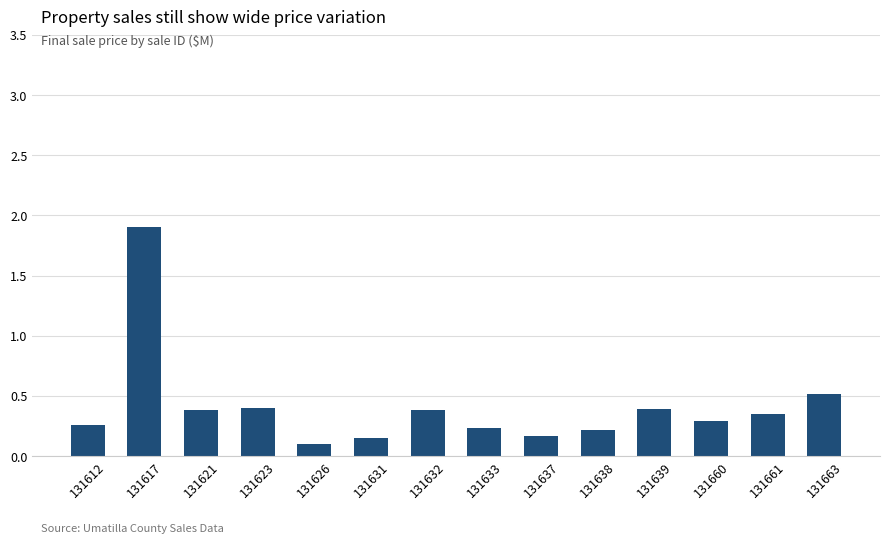

The value at 131663 is 0.5. True or false?

True